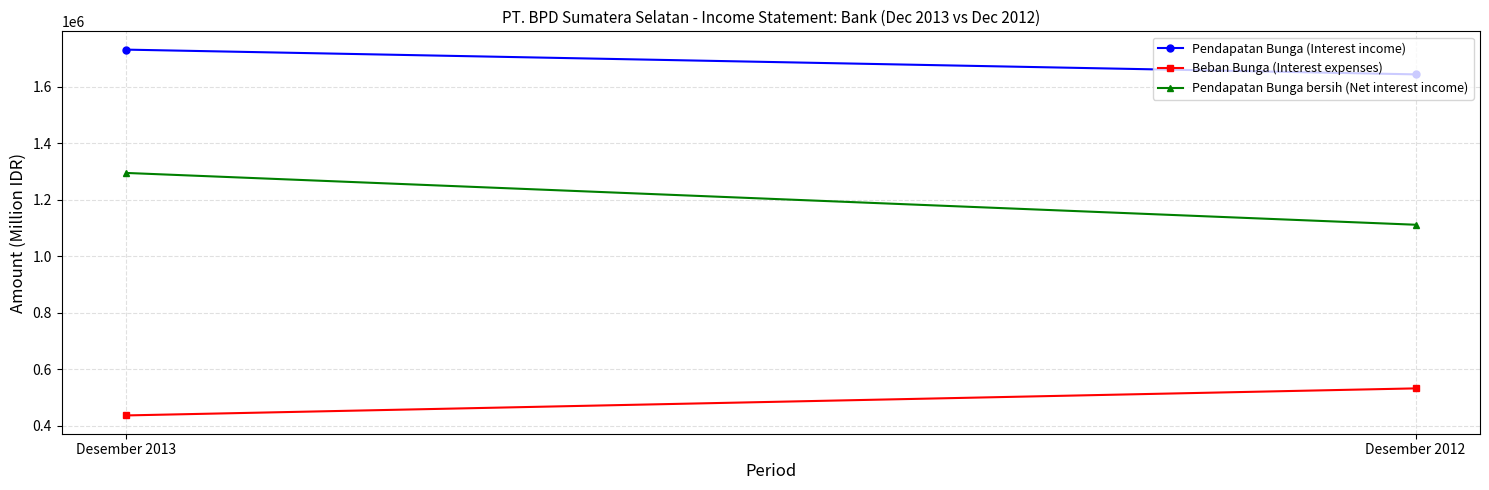

What is the sum of the Pendapatan Bunga (Interest income) values at Desember 2012 and Desember 2013?

3375840